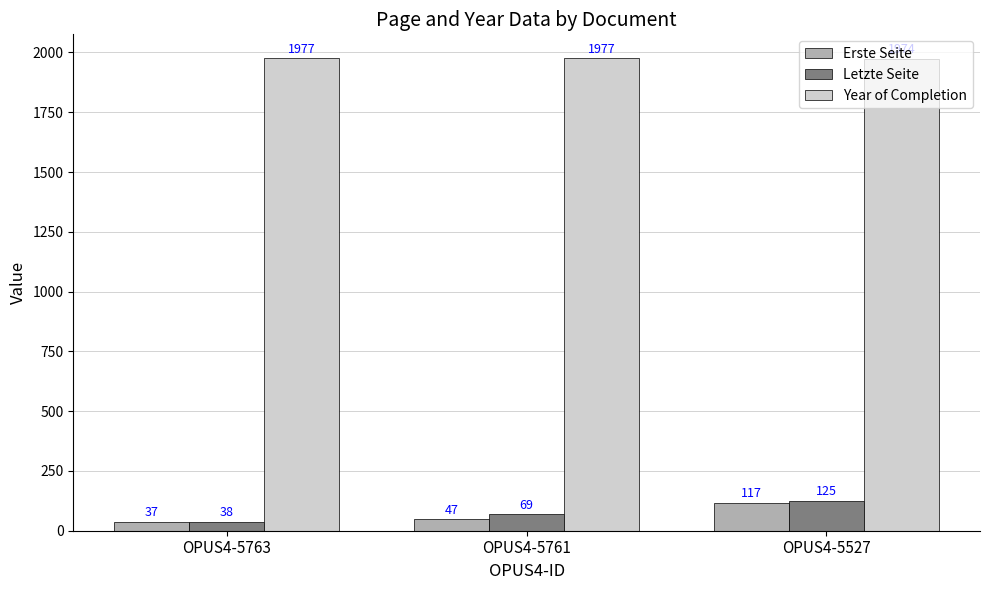

What is the difference between the maximum and minimum values in the Letzte Seite series?

87